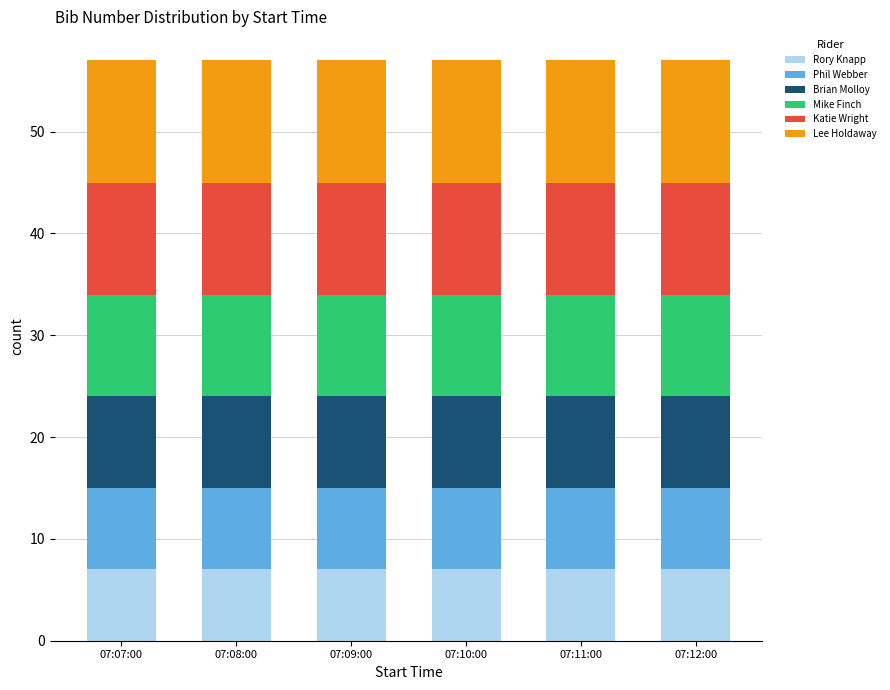

What is the total value across all series at 07:08:00?

57